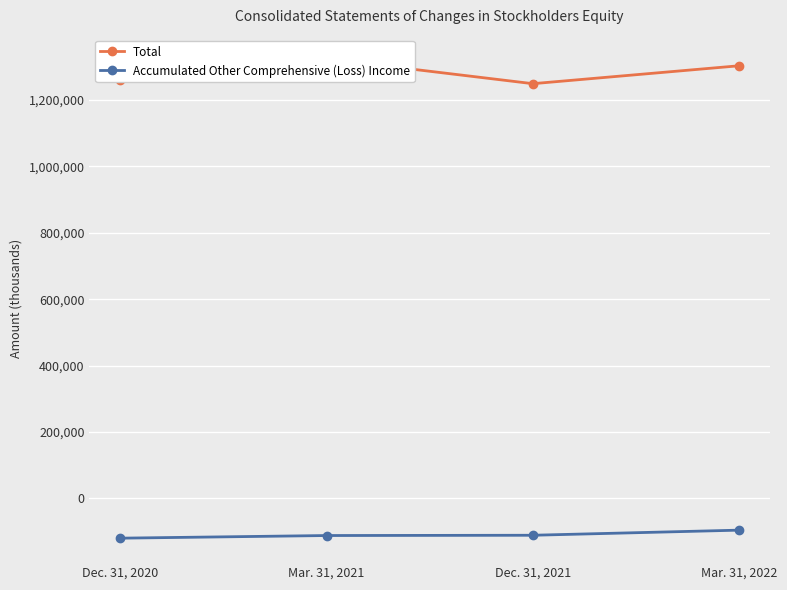

What is the label of the 3rd point from the right?

Mar. 31, 2021